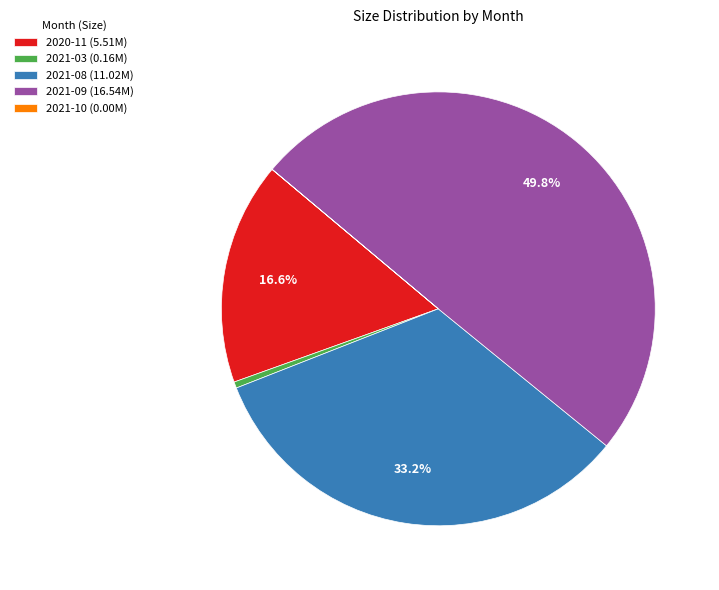

True or false: 2021-08 accounts for 40% of the total.

False